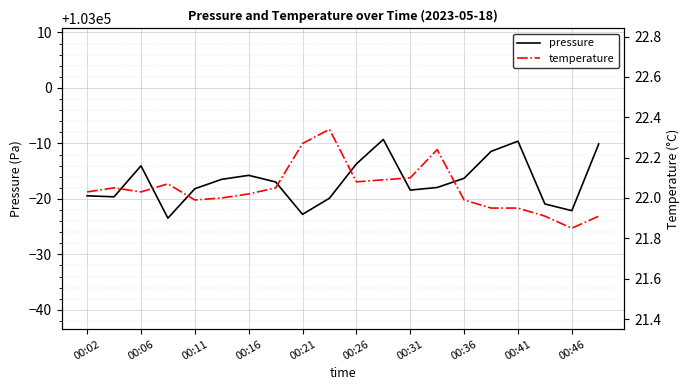

The value of pressure at 00:21 is 102977.2. True or false?

True